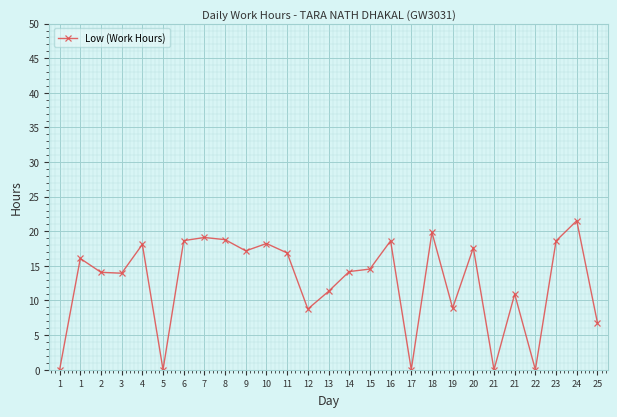

Approximately how many times larger is the value at 4 compared to 23?

1.0